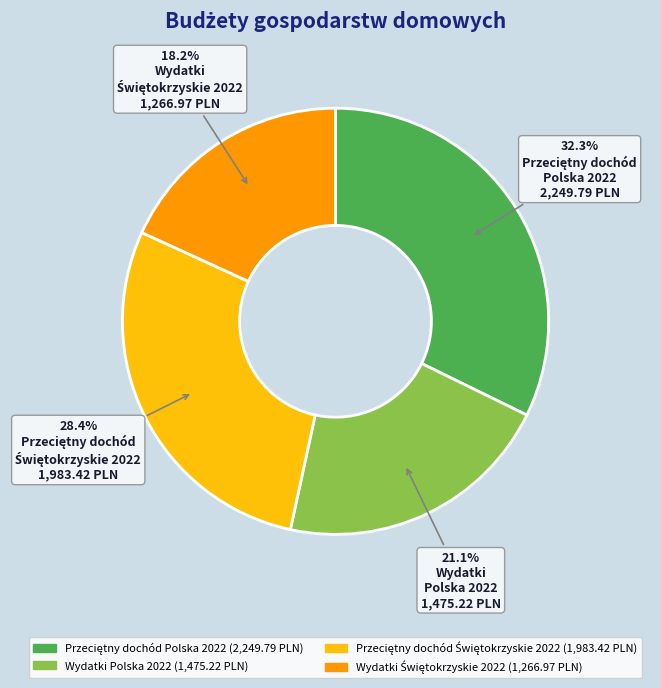

Is there a majority slice in this chart?

No